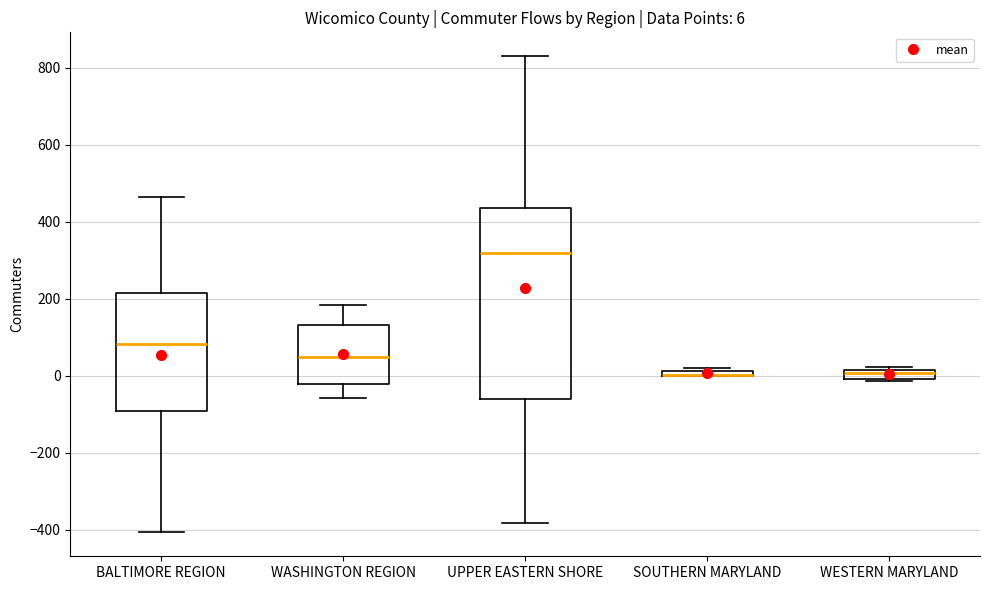

Comparing the boxes themselves (not the whiskers), which one is the tallest?

UPPER EASTERN SHORE